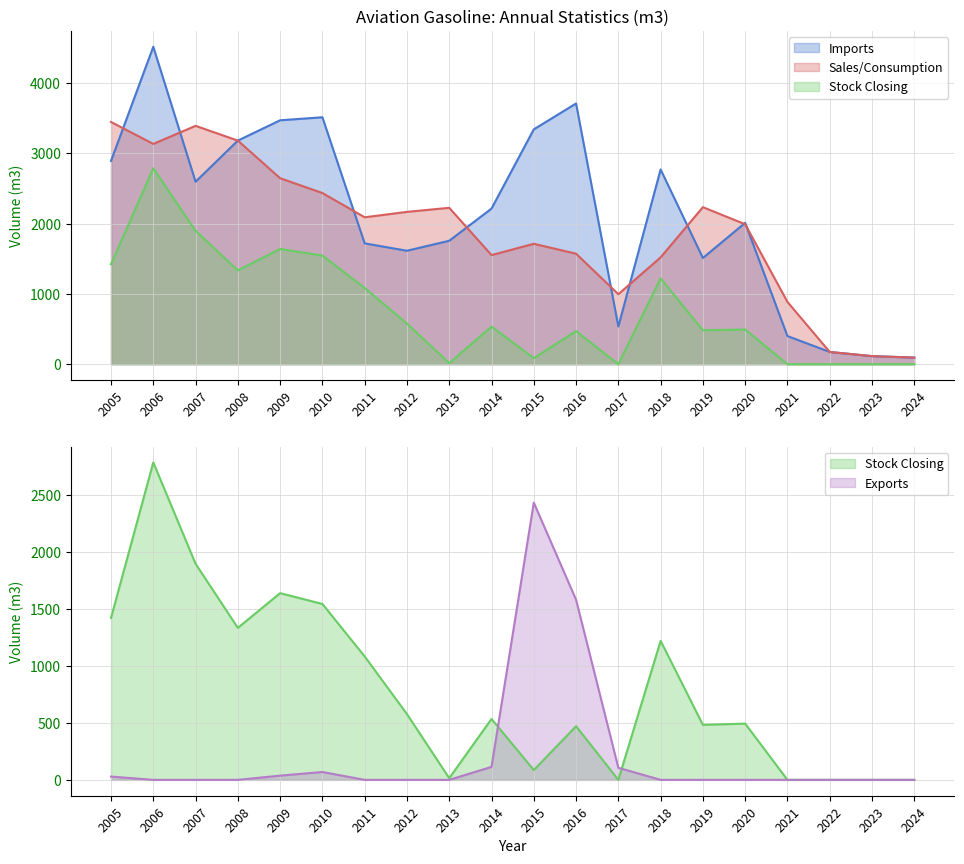

Where is Sales/Consumption nearest to the value 1770?

2015